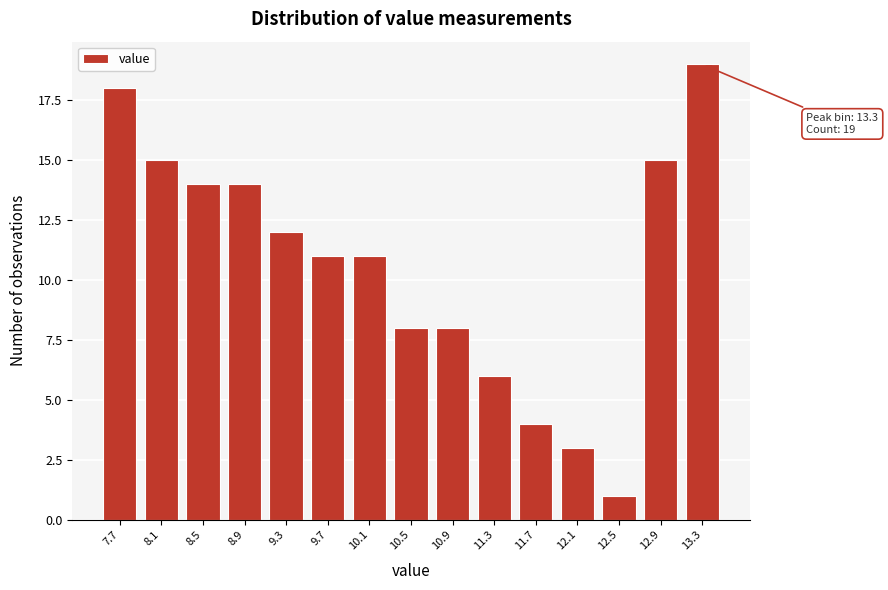

Reading right to left, list all the values displayed in this chart.

19	15	1	3	4	6	8	8	11	11	12	14	14	15	18